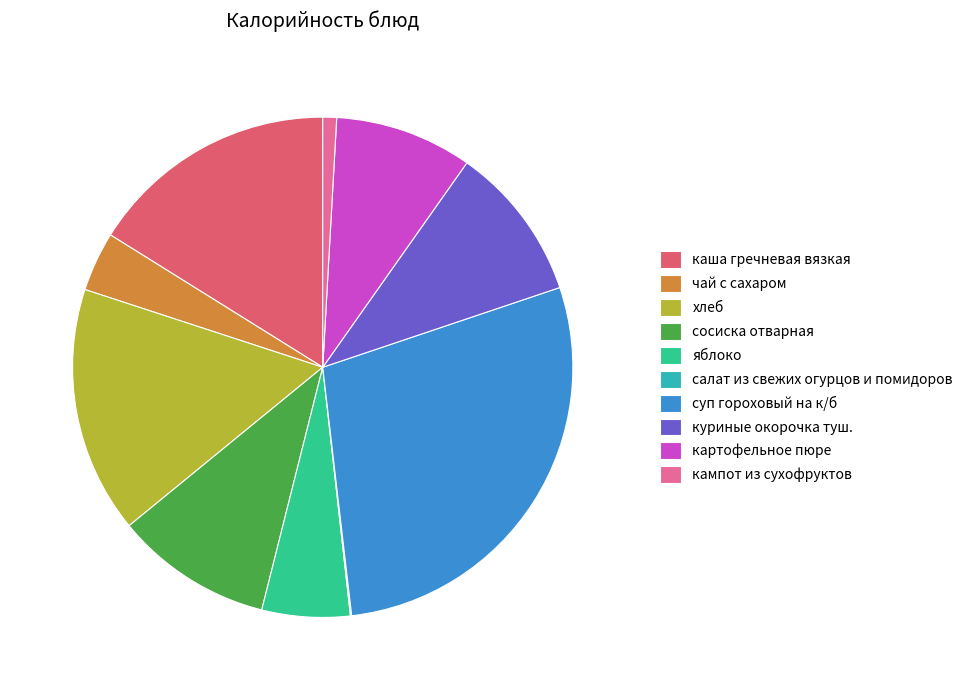

Is хлеб the majority of the pie?

No